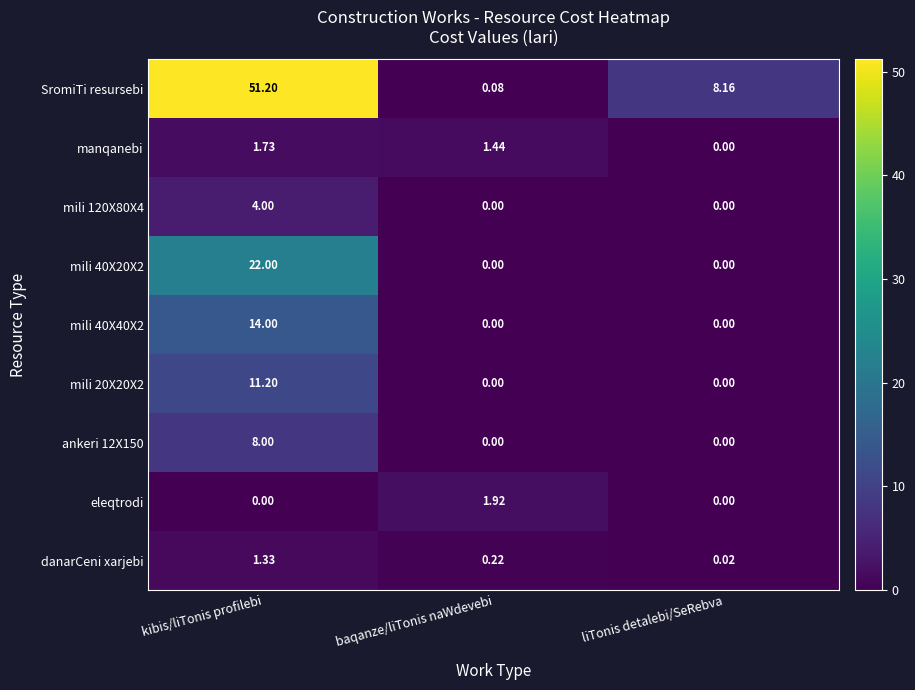

Which category has the highest value across all series?

kibis/liTonis profilebi